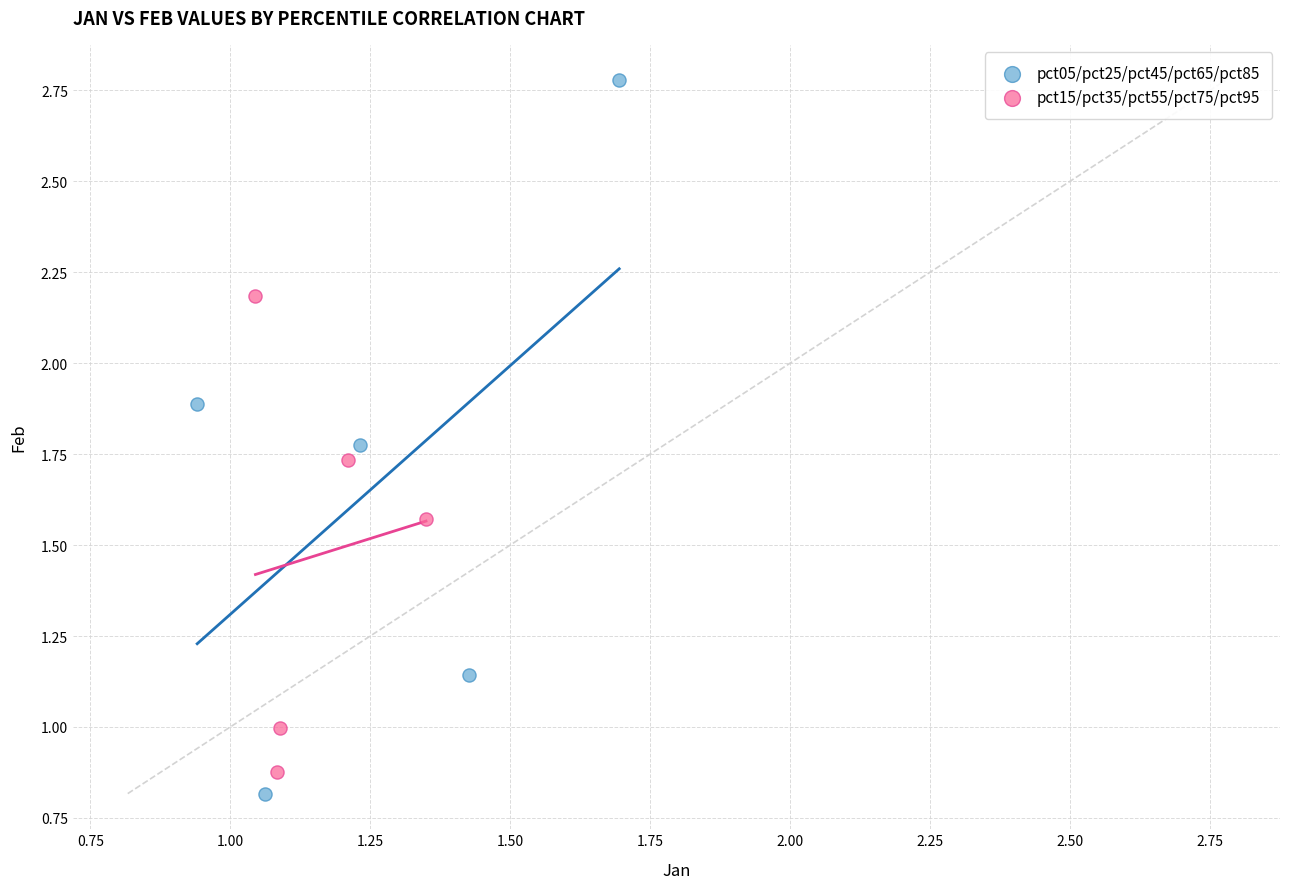

Which series has the widest spread of Y values?

pct05/pct25/pct45/pct65/pct85